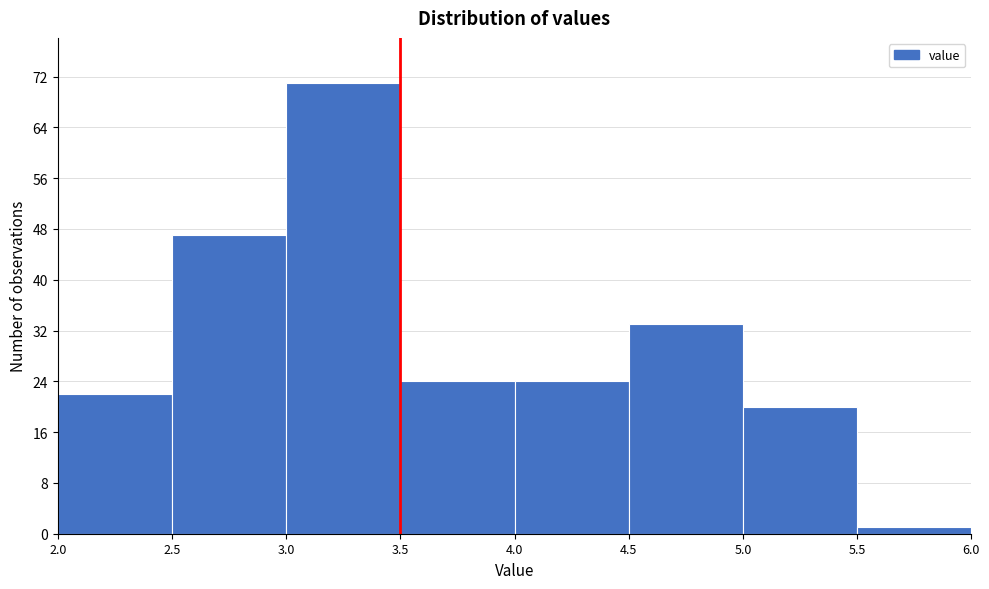

Reading left to right, transcribe this chart: for each bar, give the range it covers on the x-axis and its height. The values are not printed on the chart, so give them approximately, as read against the axis.

2.0 to 2.5: 22
2.5 to 3.0: 47
3.0 to 3.5: 71
3.5 to 4.0: 24
4.0 to 4.5: 24
4.5 to 5.0: 33
5.0 to 5.5: 20
5.5 to 6.0: 1